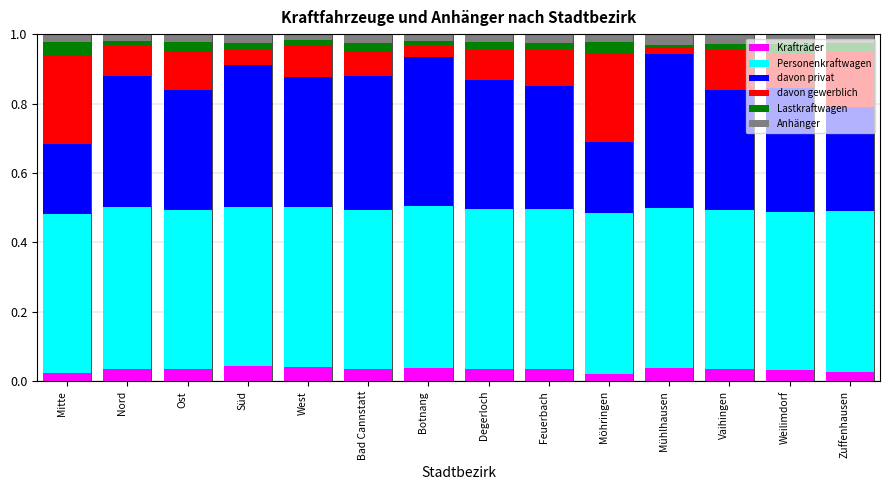

Is it true that Krafträder equals 0.1 at Ost?

False